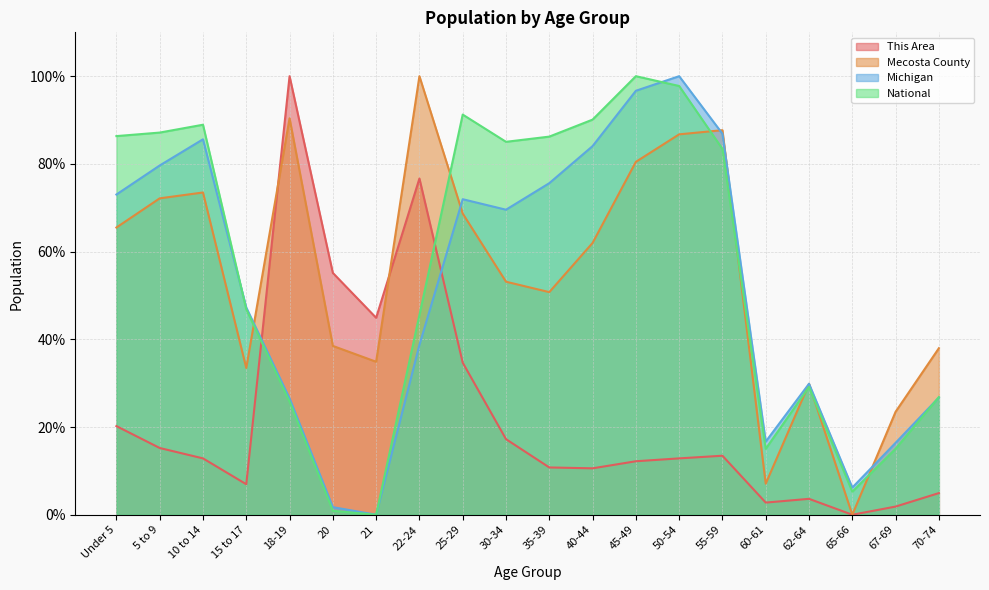

The Mecosta County series shows 39.7 at 62-64. True or false?

False